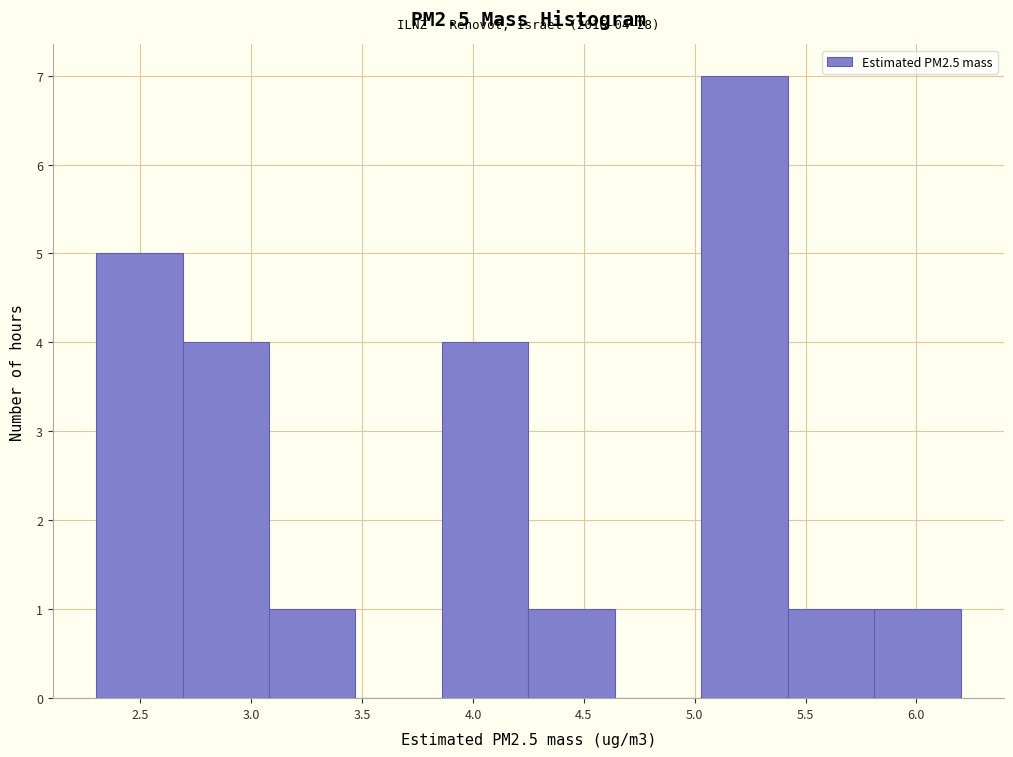

Which range on the x-axis has the tallest bar?

5.03 to 5.42